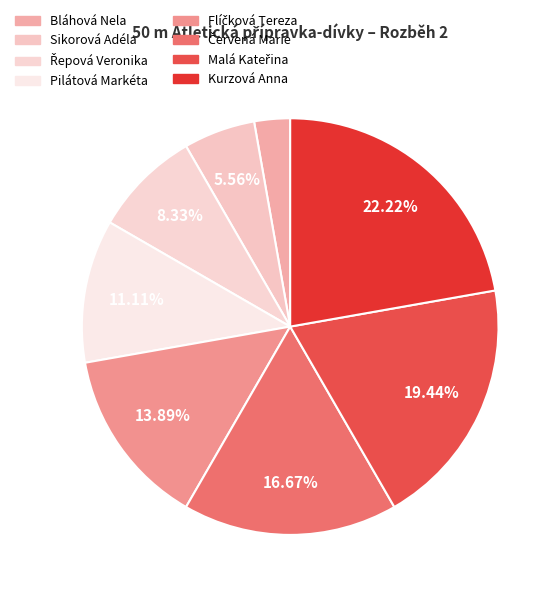

Count the number of slices in the pie.

8